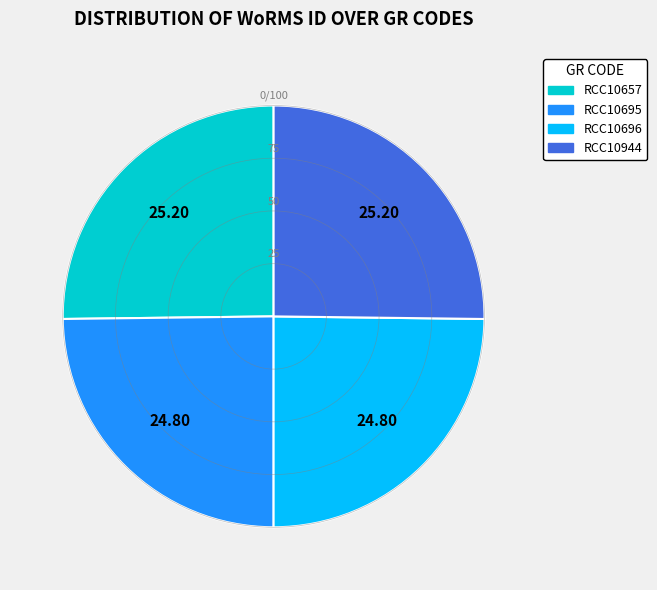

Does RCC10944 represent more than half of the total?

No